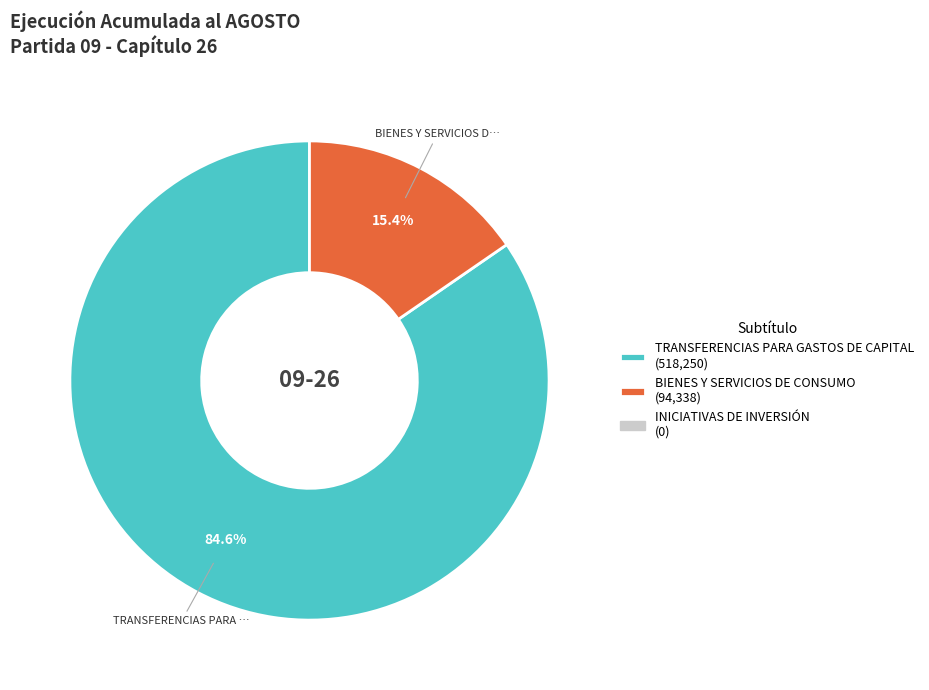

Is there any slice that represents more than half of the pie?

Yes